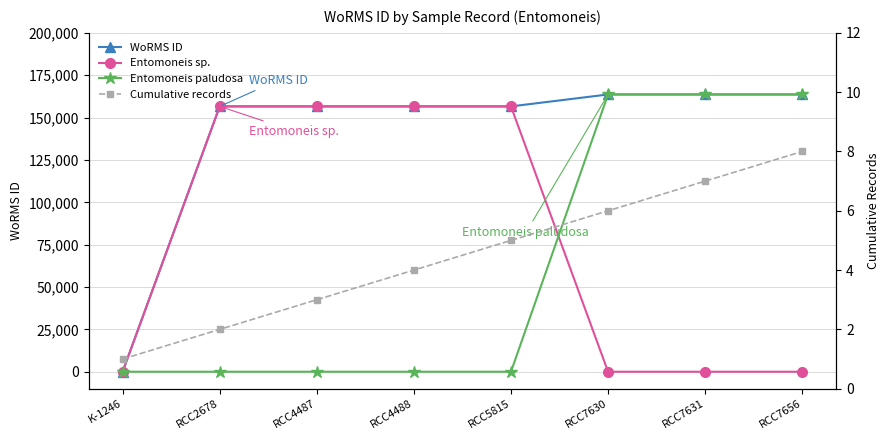

At how many categories does at least one series exceed 90434?

7